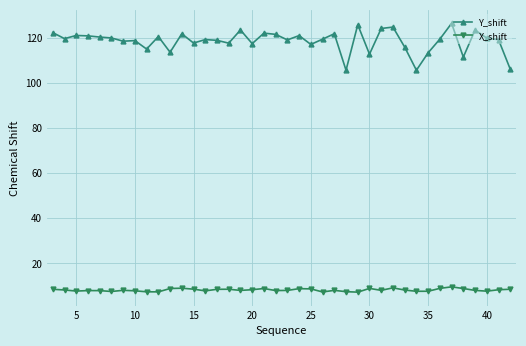

Does the chart display data point markers on the line(s)?

Yes